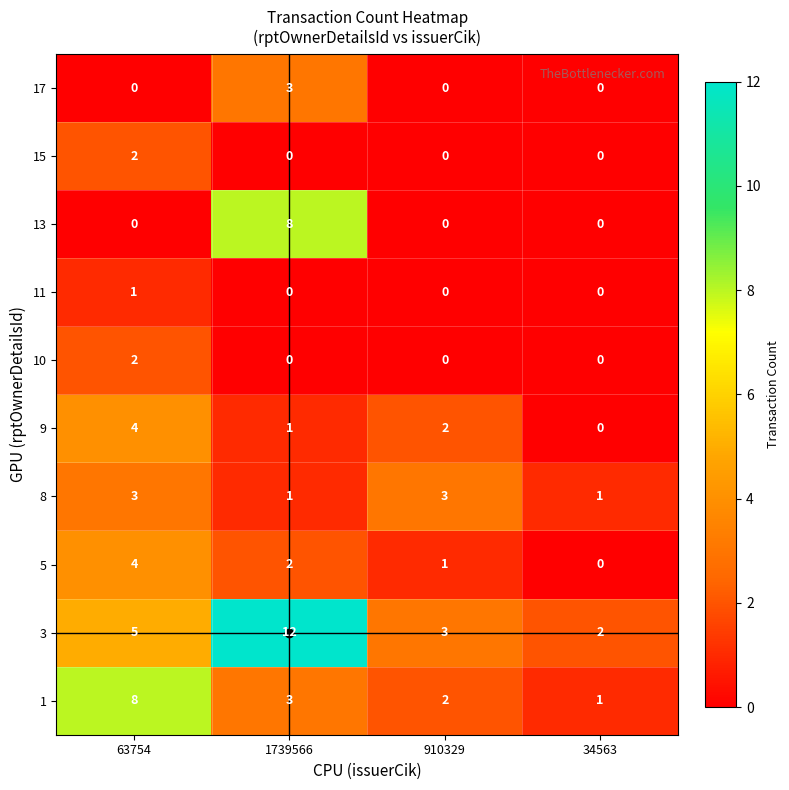

Is it true that 3 equals 5 at 63754?

True